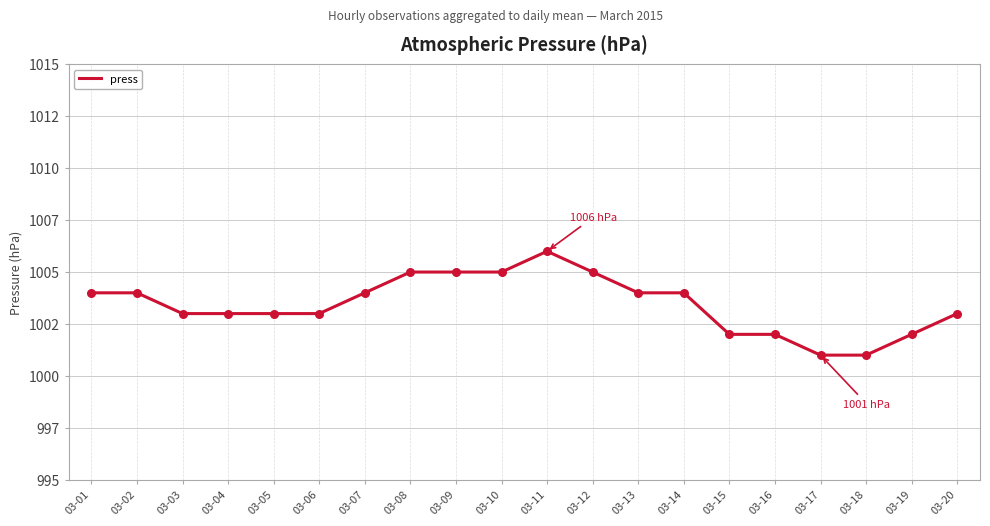

What is the change in value from 03-07 to 03-08?

+1